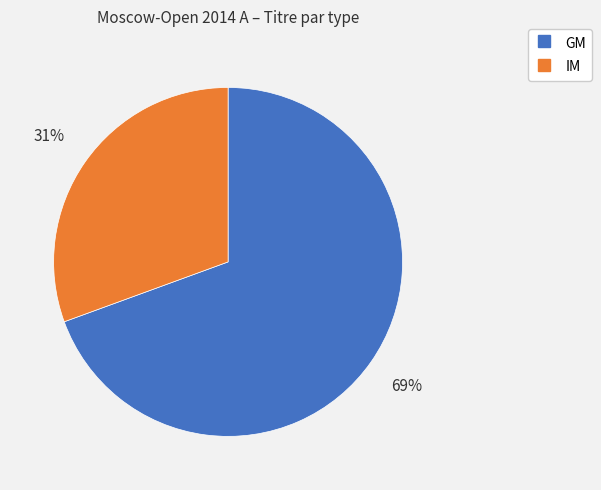

Rank the categories by value from lowest to highest.

IM, GM